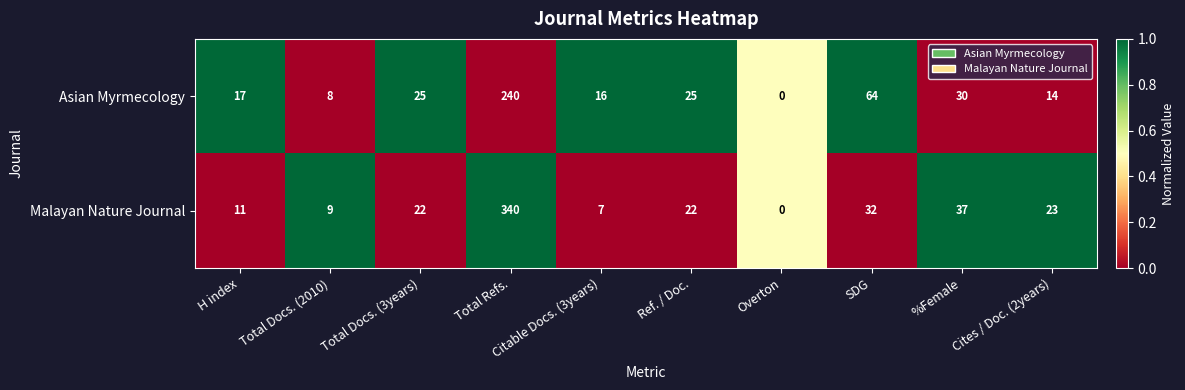

True or false: Malayan Nature Journal has a value of 12 at Ref. / Doc..

False